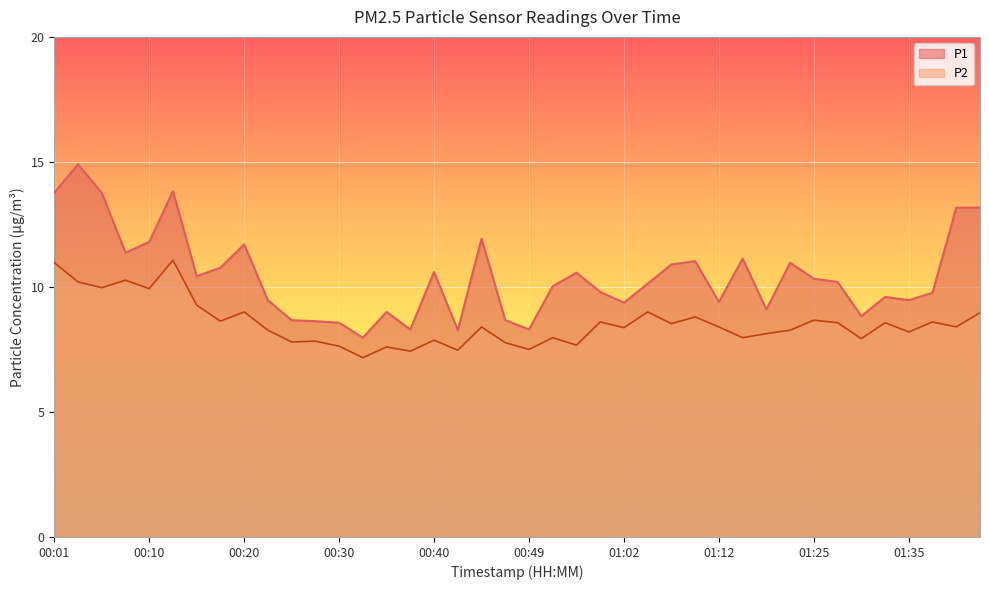

Reading left to right, transcribe all the data shown in this chart.

P1: 13.8	14.9	13.8	11.4	11.8	13.8	10.4	10.8	11.7	9.5	8.7	8.6	8.6	8.0	9.0	8.3	10.6	8.3	11.9	8.7	8.3	10.0	10.6	9.8	9.4	10.1	10.9	11.0	9.4	11.1	9.1	11.0	10.3	10.2	8.8	9.6	9.5	9.8	13.2	13.2
P2: 11.0	10.2	10.0	10.3	9.9	11.1	9.3	8.6	9.0	8.3	7.8	7.8	7.6	7.2	7.6	7.4	7.9	7.5	8.4	7.8	7.5	8.0	7.7	8.6	8.4	9.0	8.5	8.8	8.4	8.0	8.1	8.3	8.7	8.6	7.9	8.6	8.2	8.6	8.4	9.0